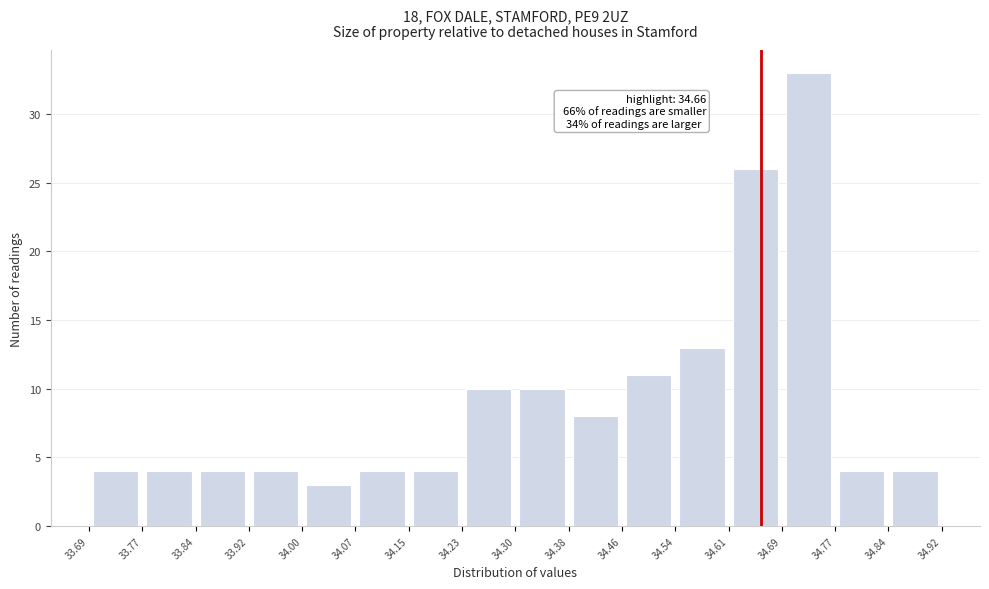

Over which range of the x-axis is the bar tallest?

34.69 to 34.77